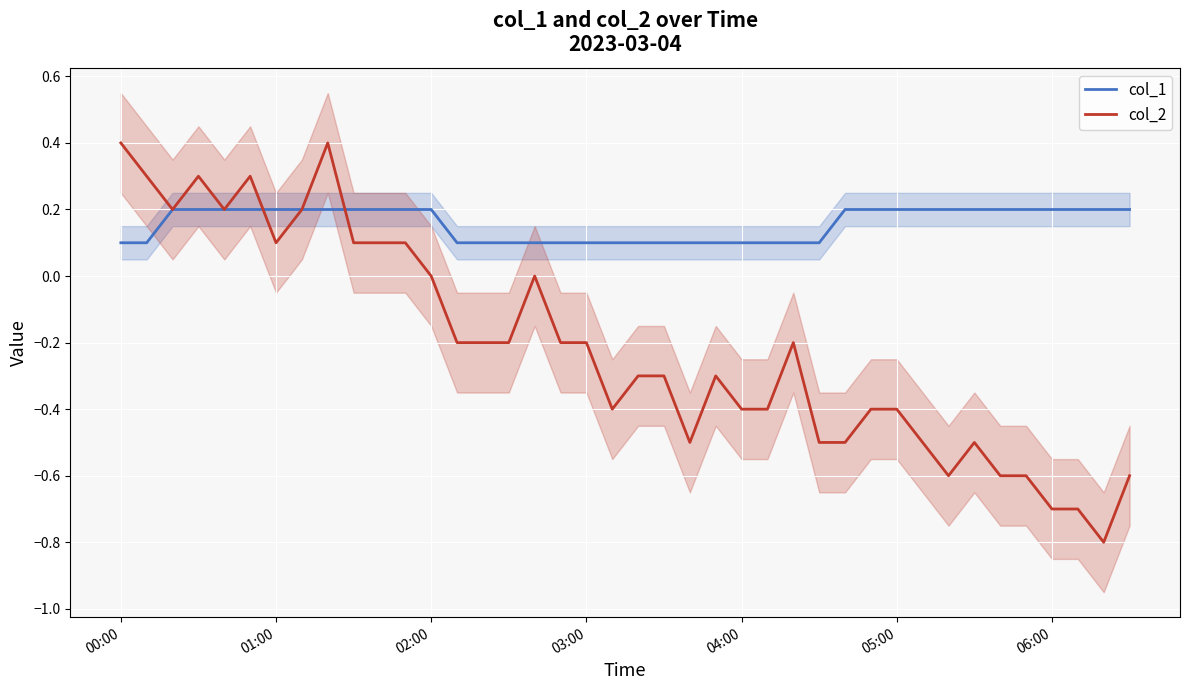

How many data points does each series have?

40